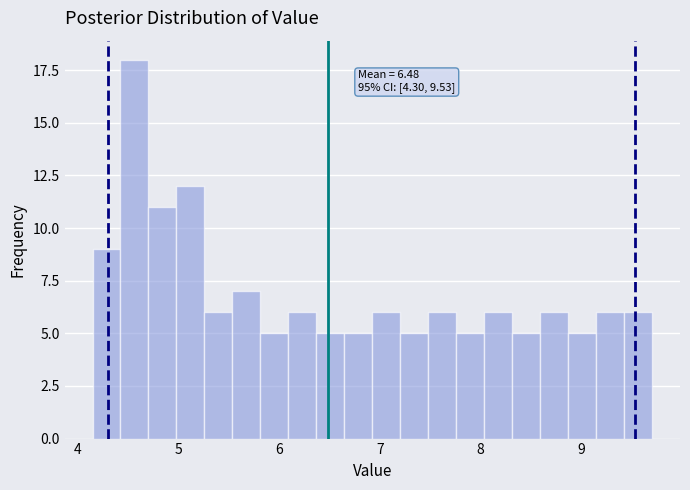

Read against the x-axis, roughly where is the centre of the tallest bar?

4.6